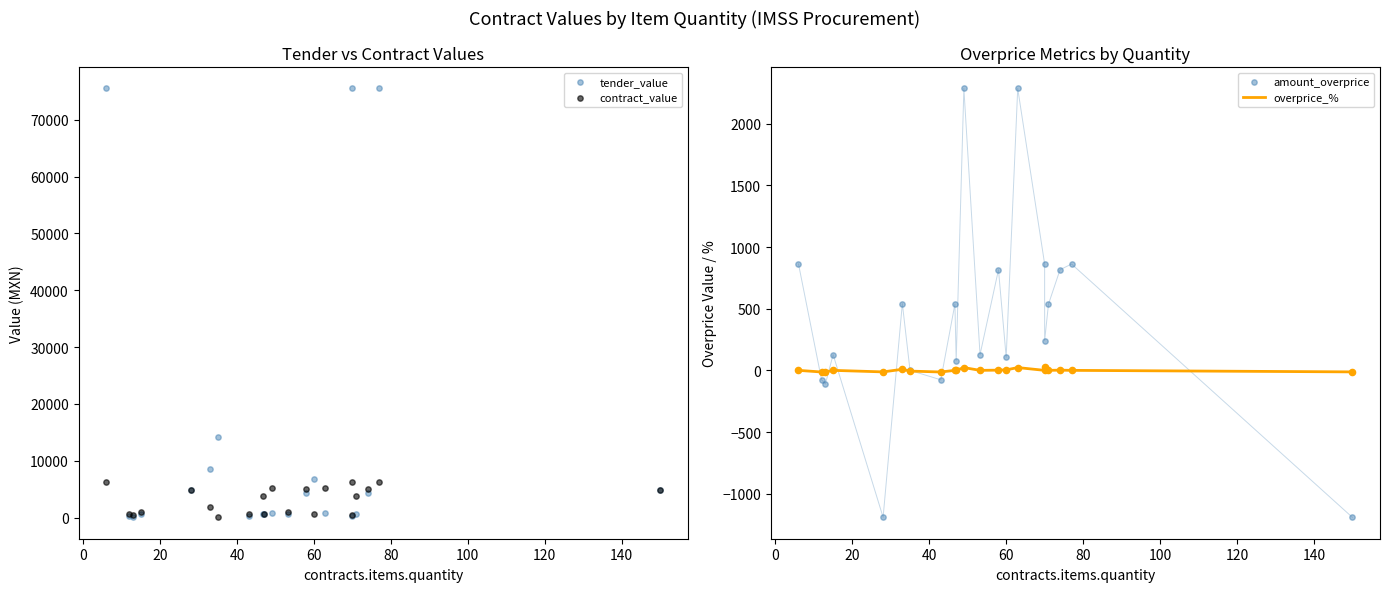

Which series contains the highest Y value?

tender_value